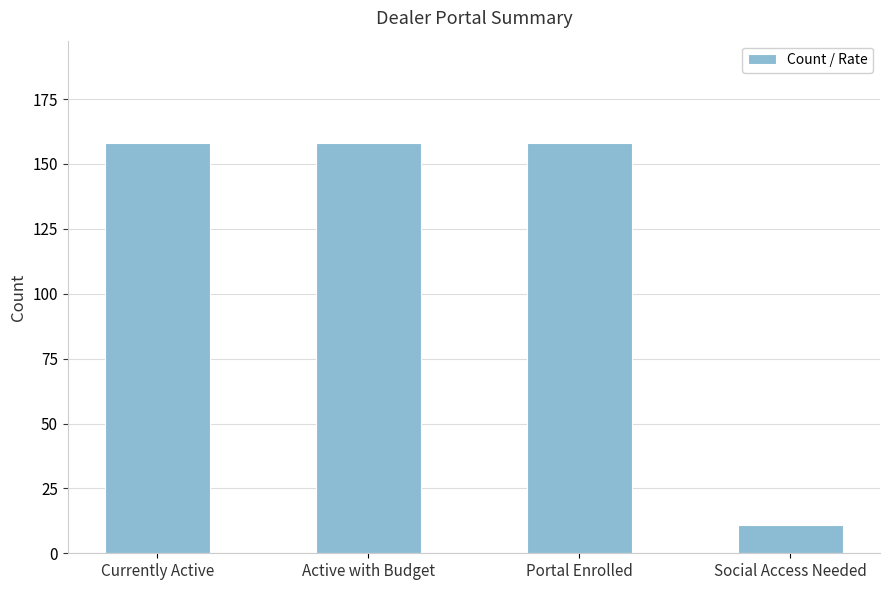

Is it true that the value at Active with Budget is 255?

False